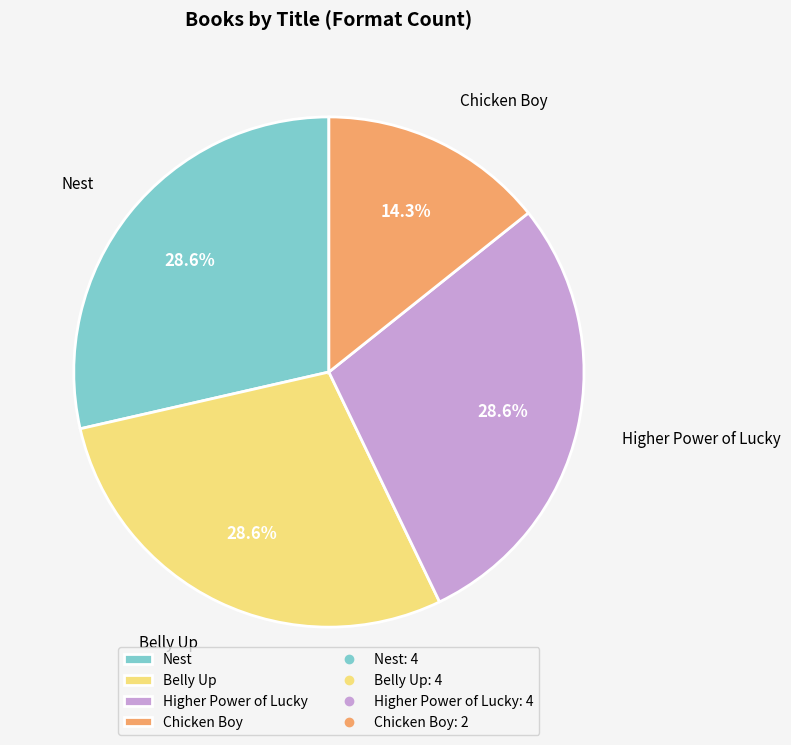

To the nearest percent, what percentage of the pie is Nest?

29%